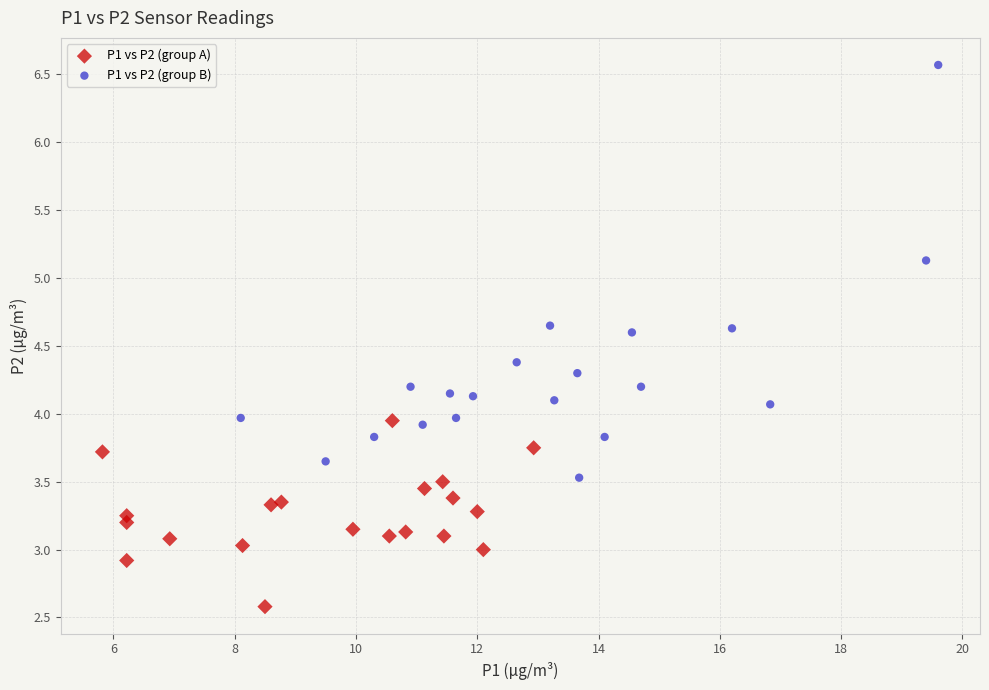

Which series reaches the maximum Y coordinate?

P1 vs P2 (group B)